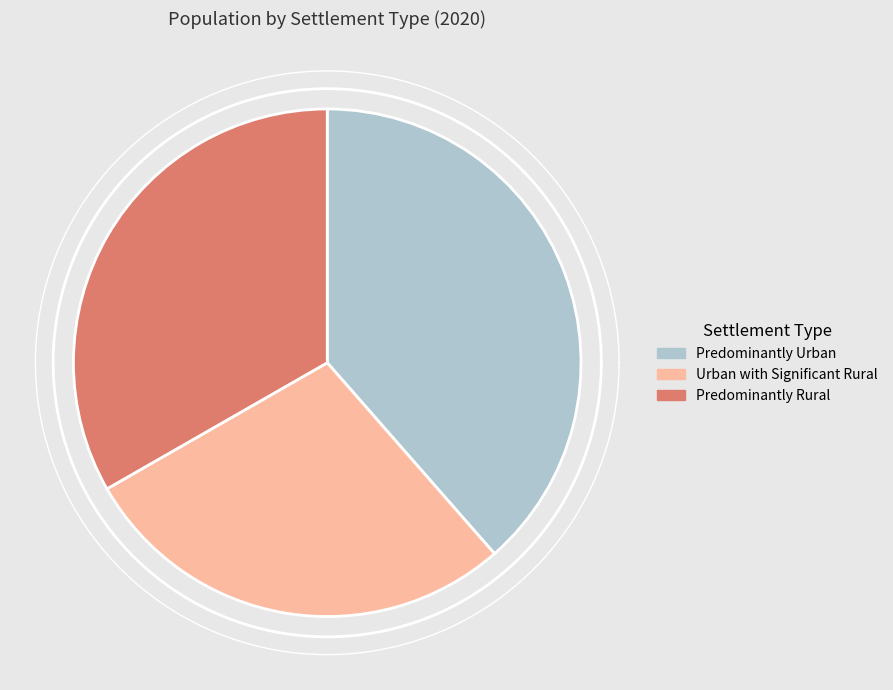

To the nearest percent, what is the difference between the largest and smallest slice percentages?

13%